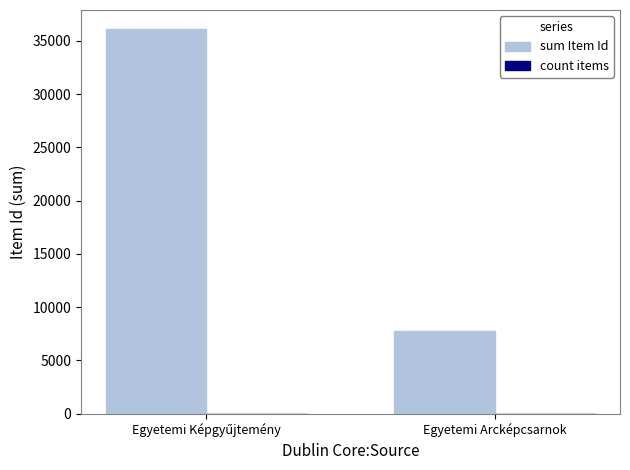

How many categories are shown in the chart?

2